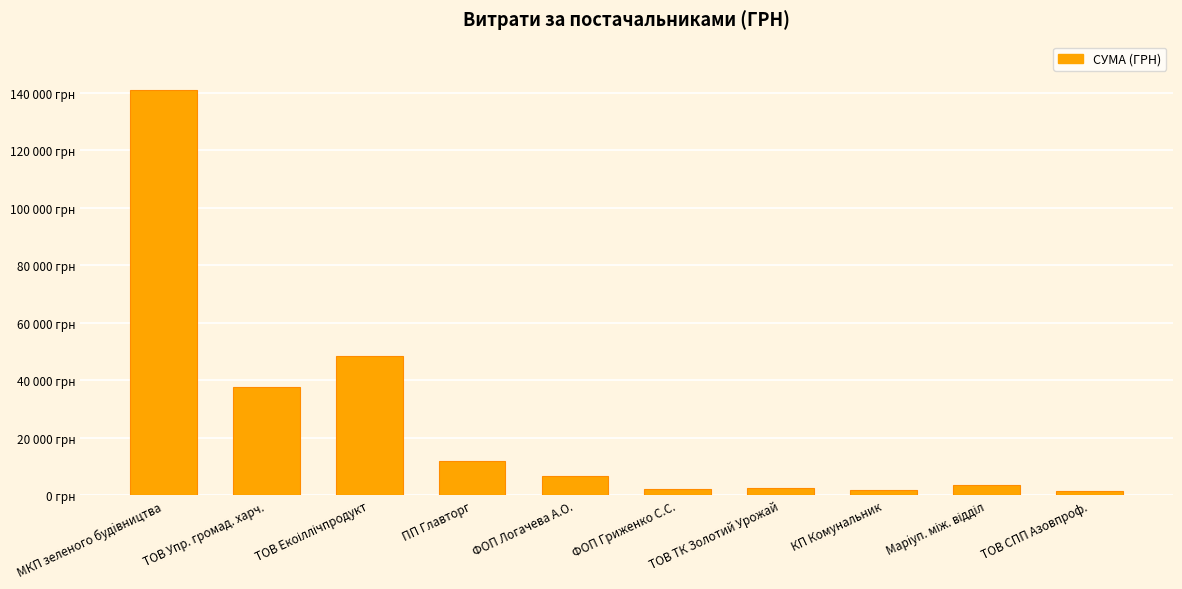

What is the difference between the maximum and minimum values?

139455.3